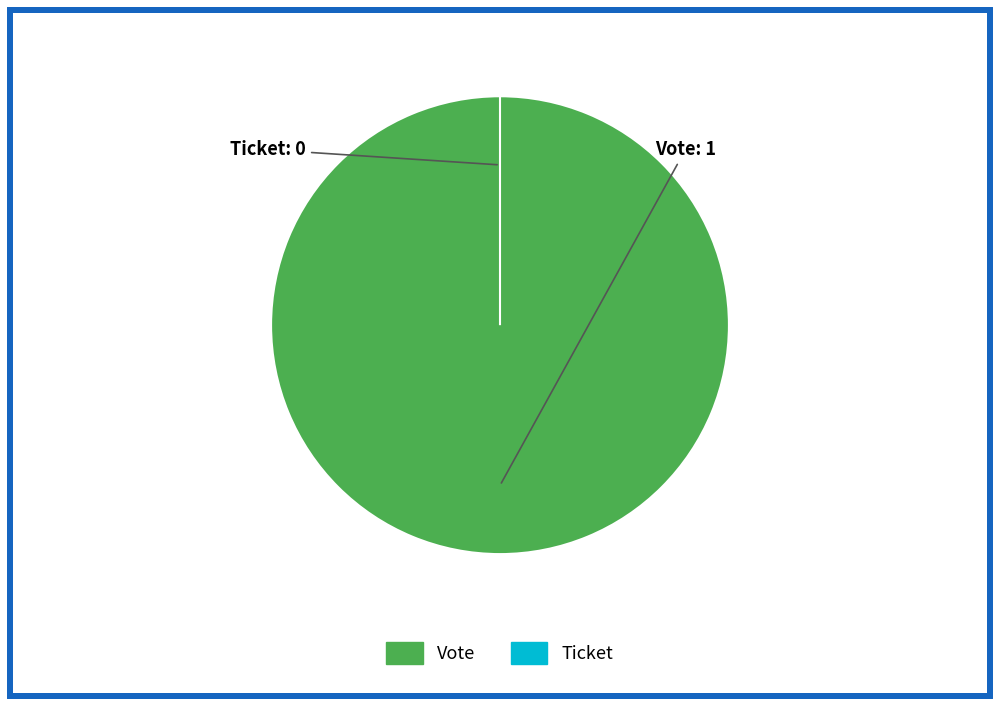

The Vote slice represents 99% of the pie. True or false?

False